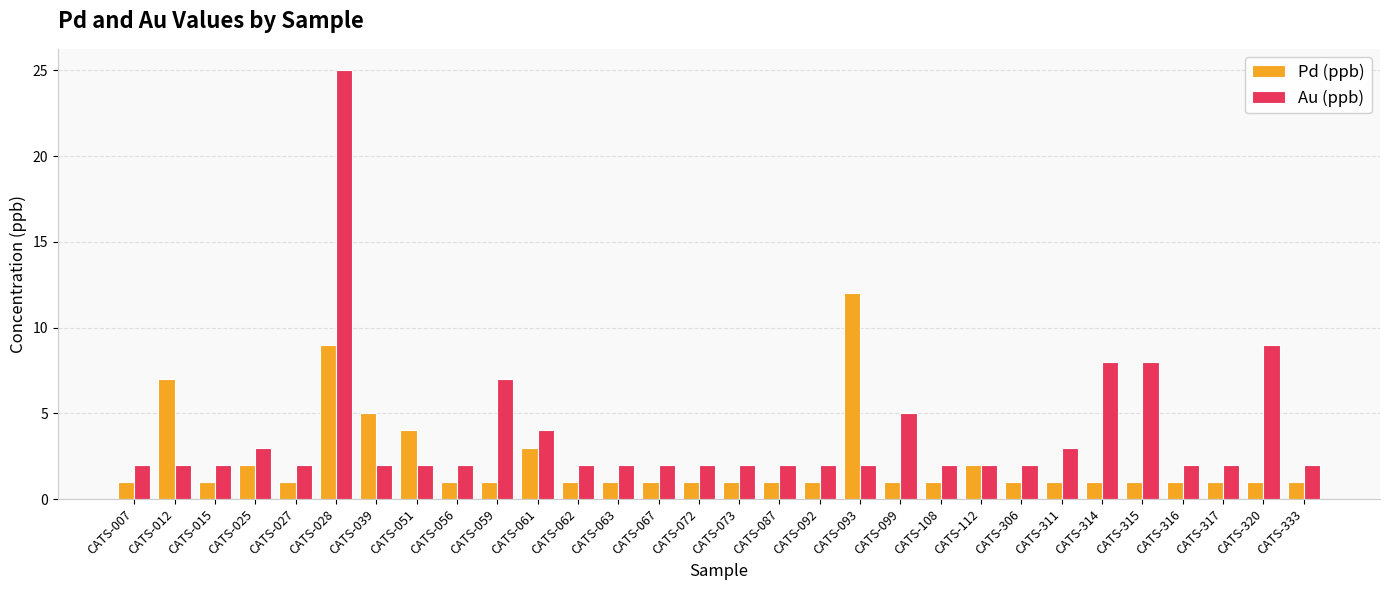

Which category has the highest value across all series?

CATS-028